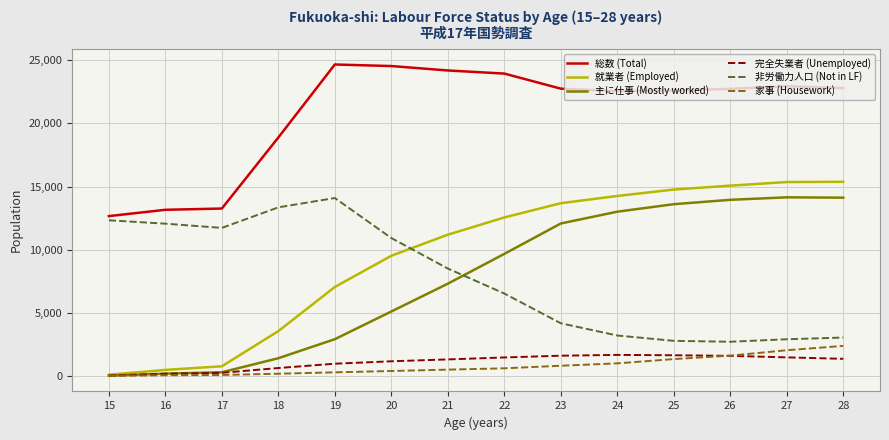

True or false: 就業者 (Employed) and 非労働力人口 (Not in LF) cross at least once.

True